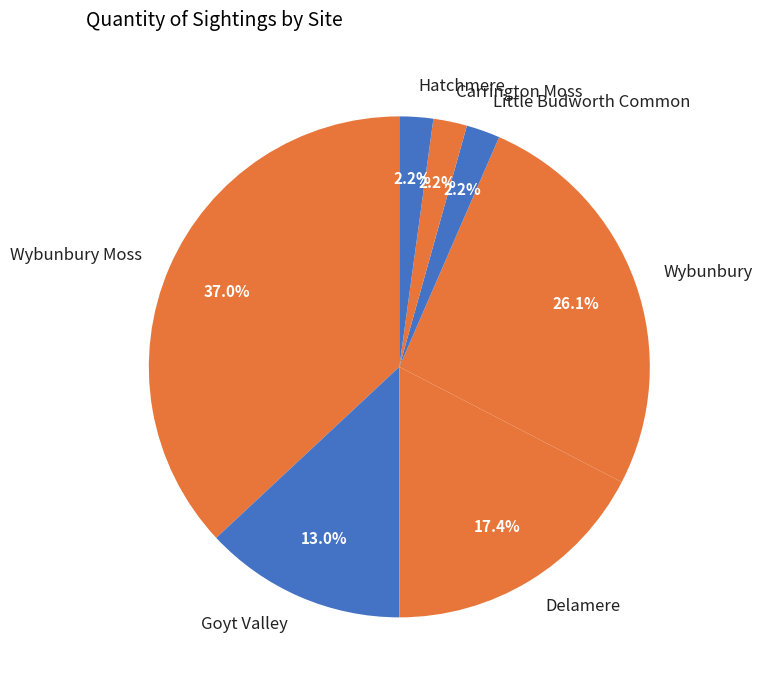

Count the number of slices in the pie.

7